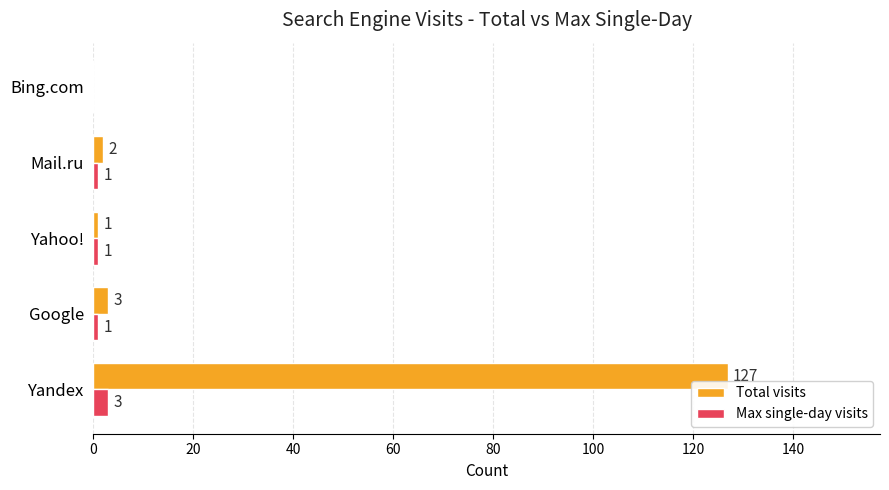

At which label does Max single-day visits reach its peak?

Yandex